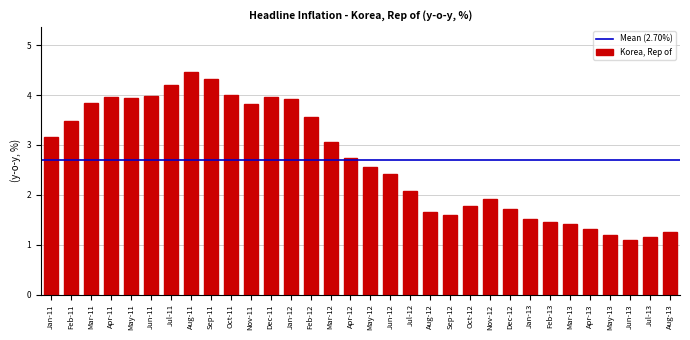

What is the difference between the maximum and minimum values?

3.4